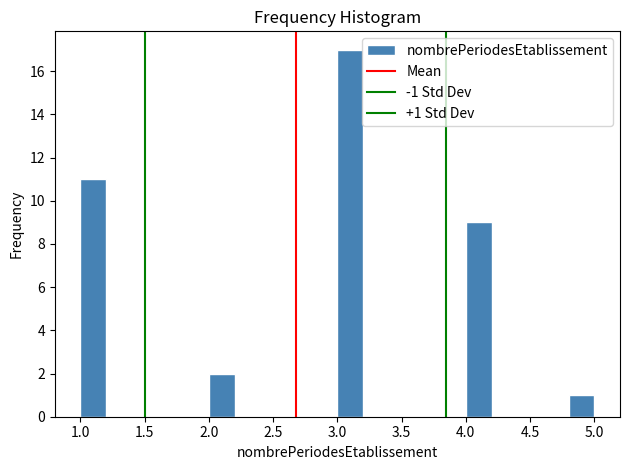

Over which range of the x-axis is the bar tallest?

3.0 to 3.2